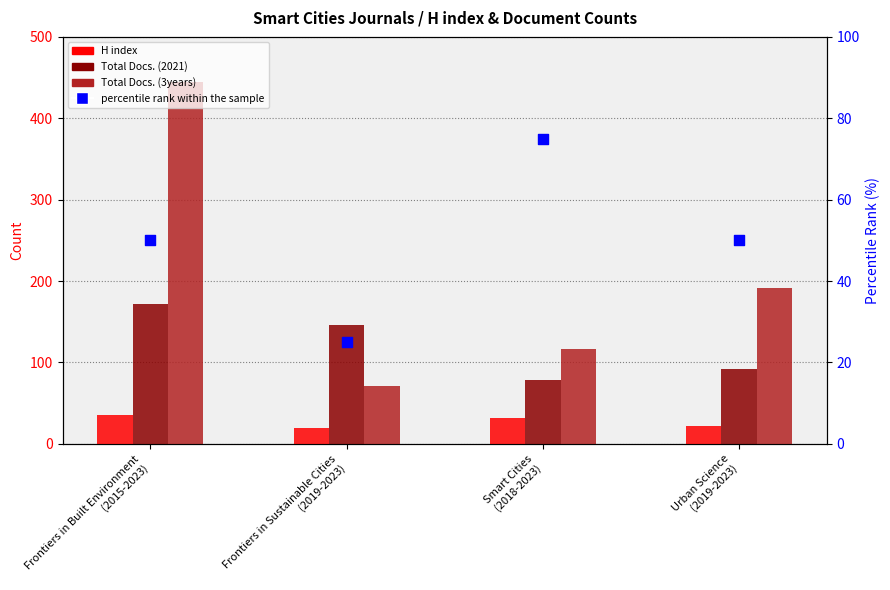

Which series has the largest Y range (max minus min)?

Total Docs. (3years)